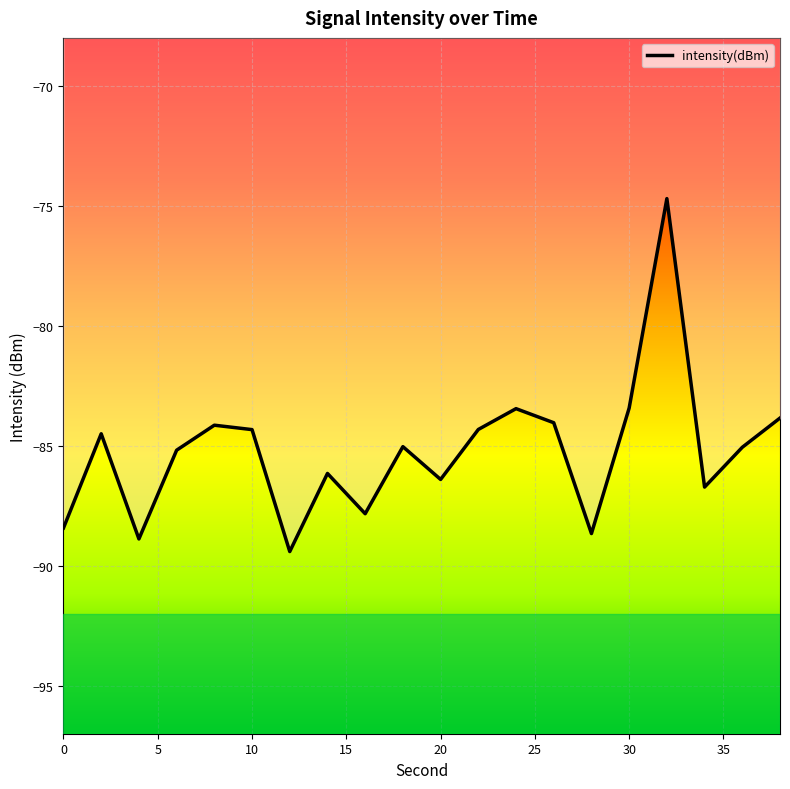

What is the average value?

-85.2